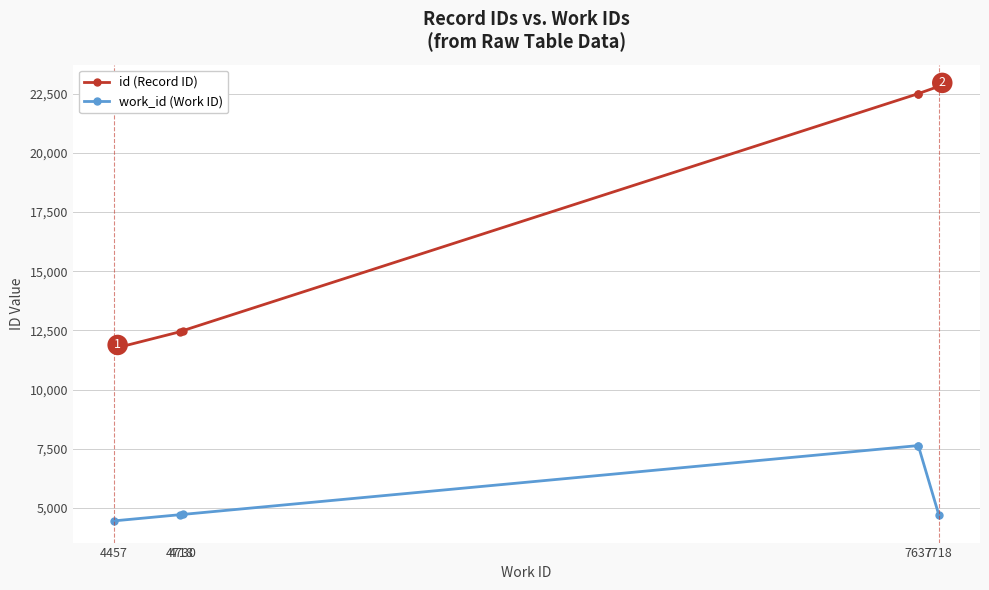

True or false: work_id (Work ID) and id (Record ID) intersect in this chart.

False